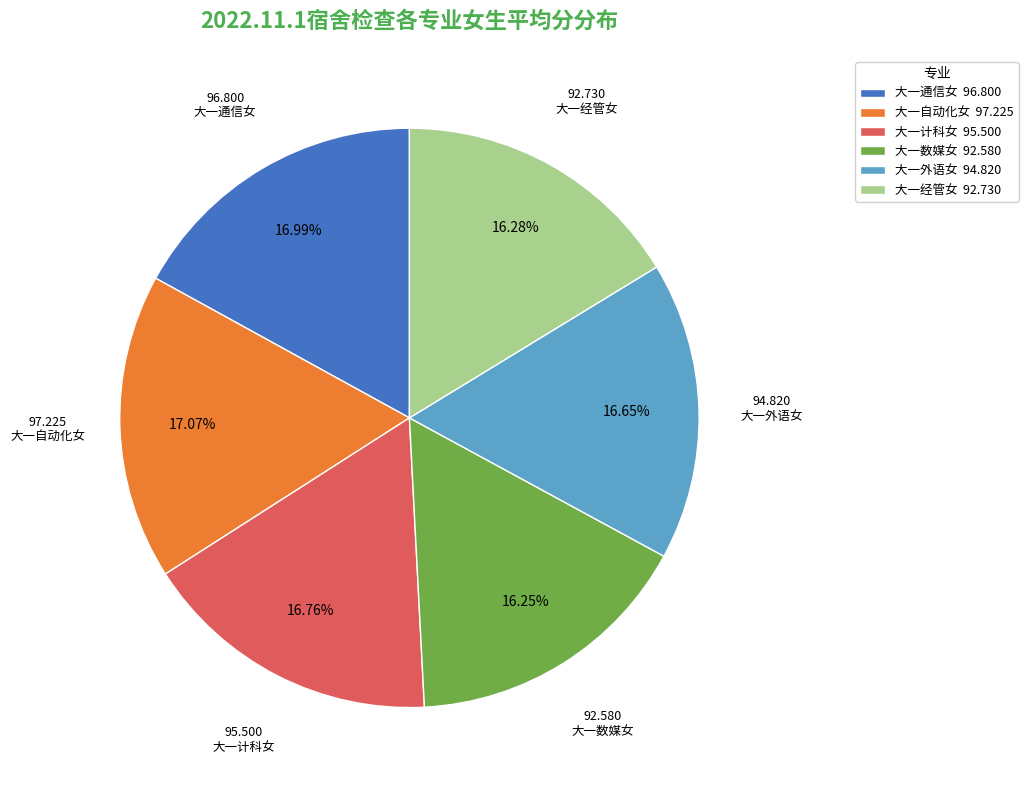

Does 大一通信女 account for over 50% of the chart?

No